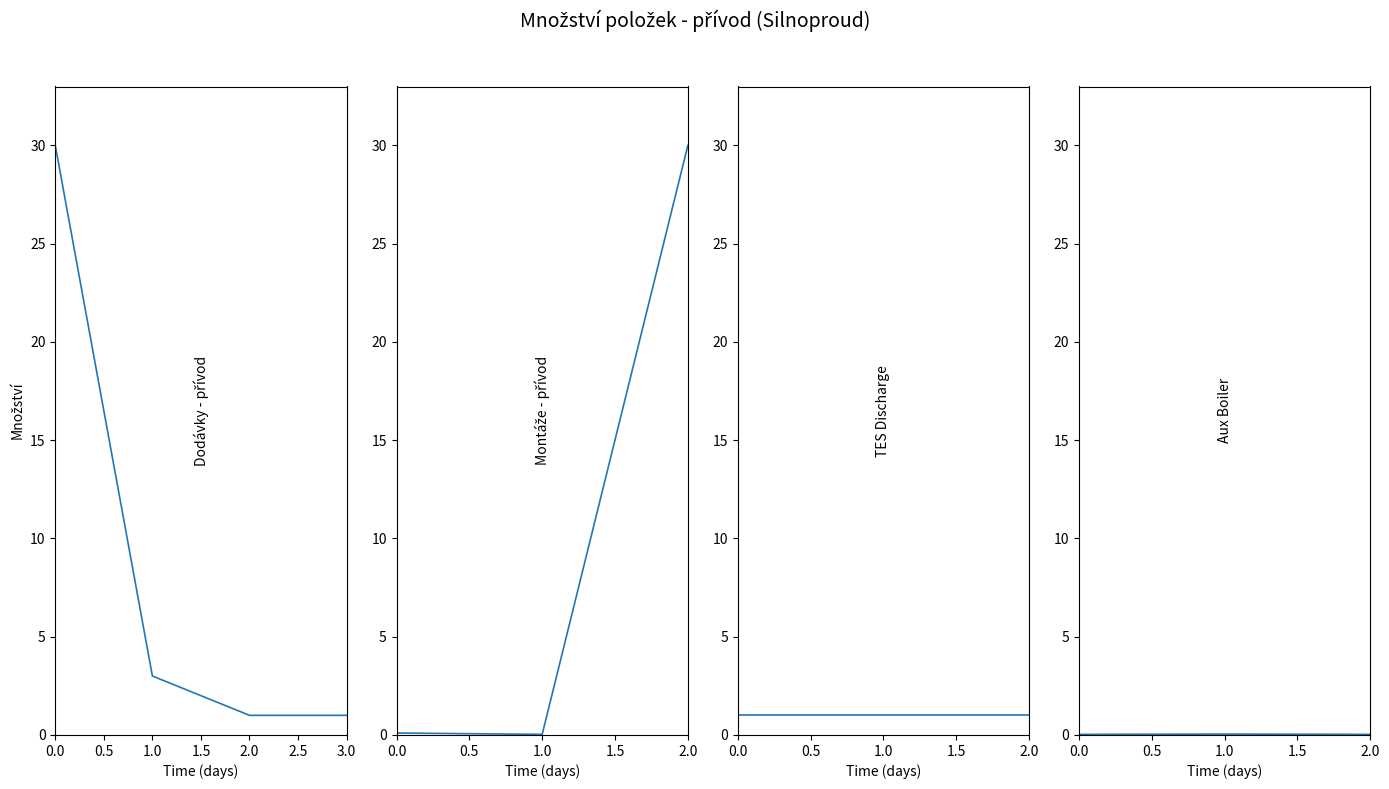

Is this an area chart (filled region under the line)?

No